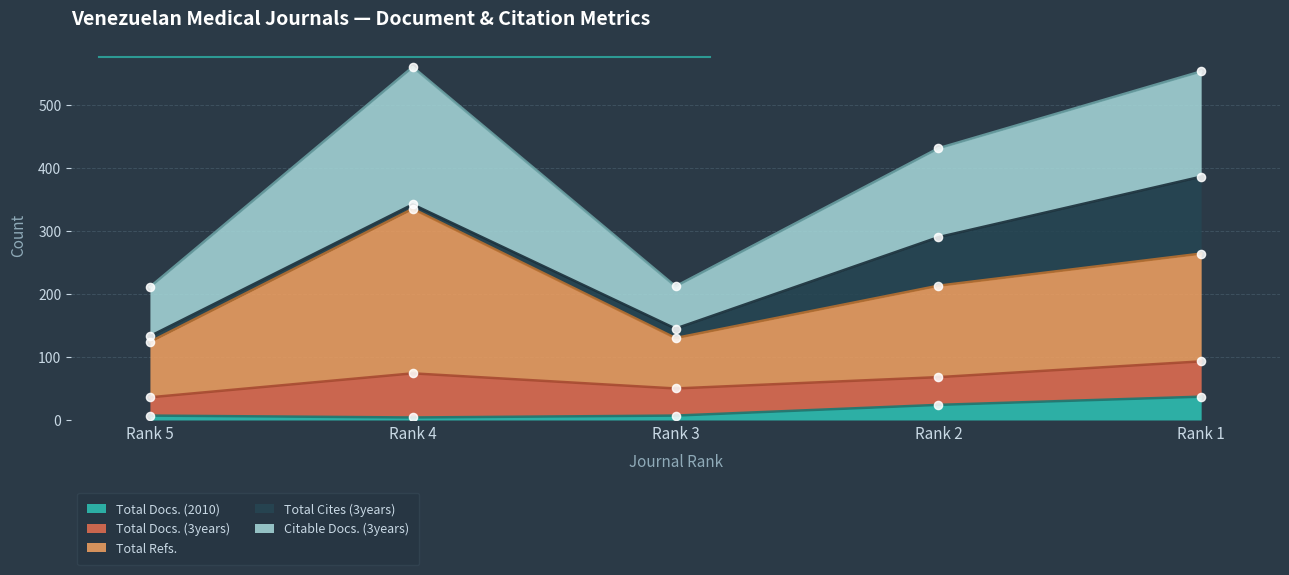

Which series reaches the maximum Y coordinate?

Total Refs.